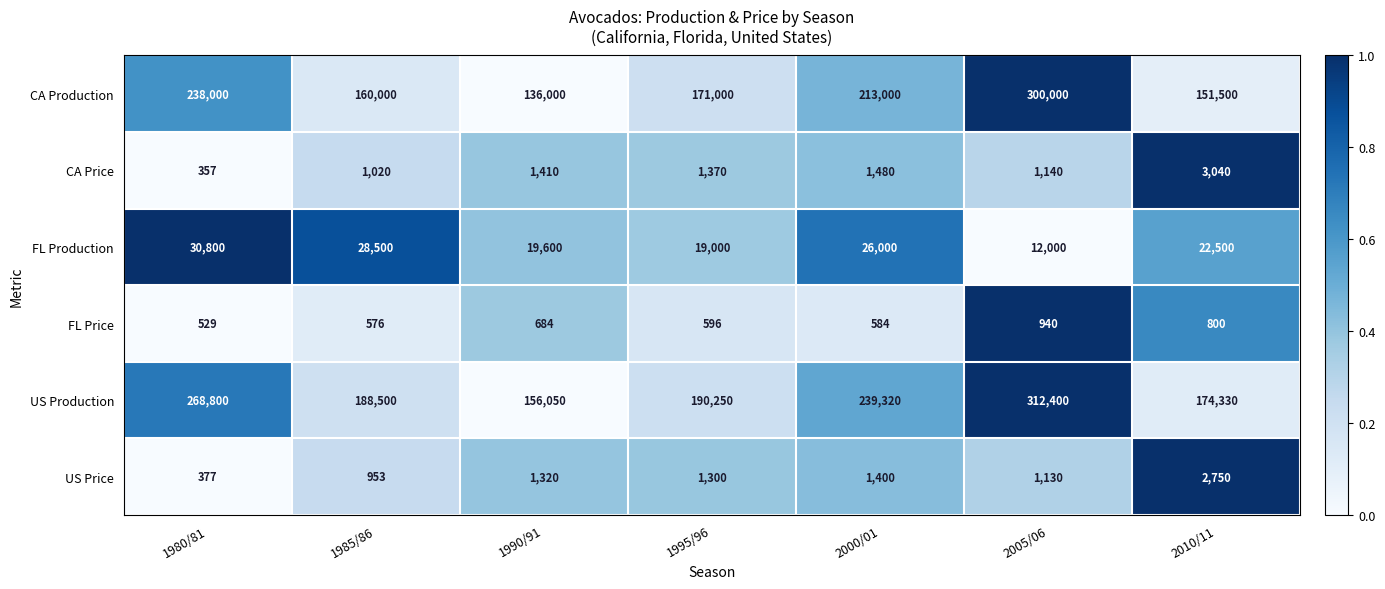

What is the average value of the CA Price series?

1402